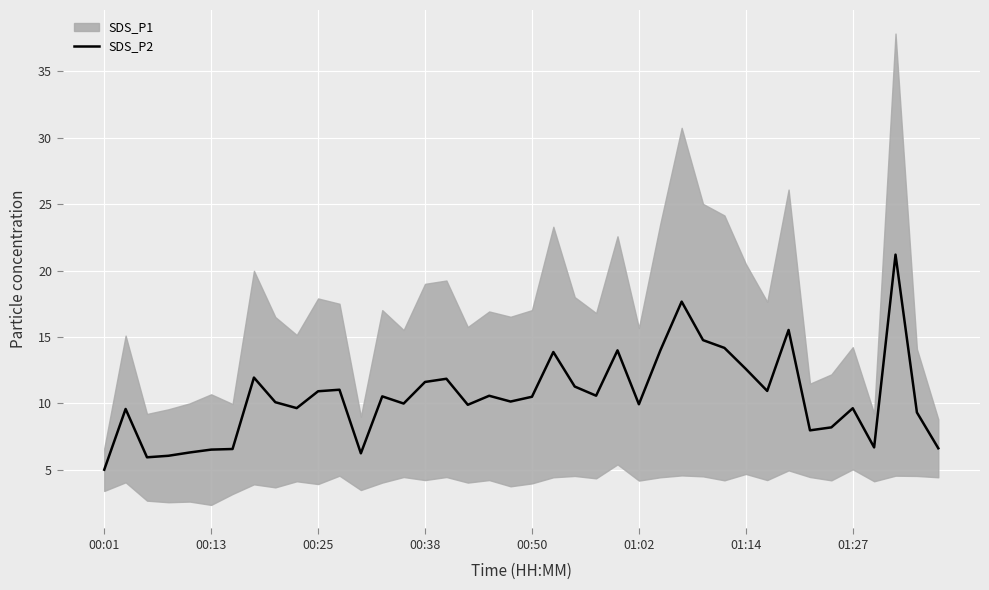

At which category does the chart reach its minimum across all series?

00:01